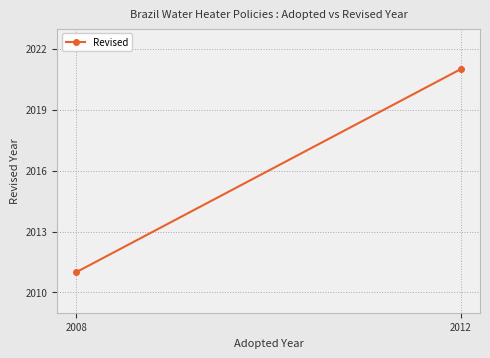

How many lines are shown in the chart?

1